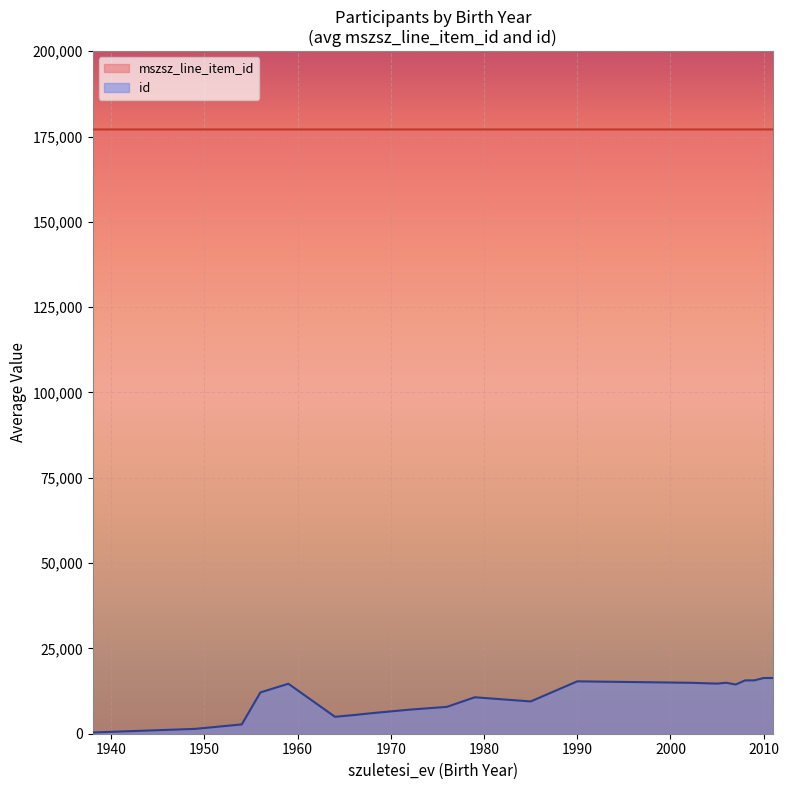

How many data points in mszsz_line_item_id are above 177066?

15